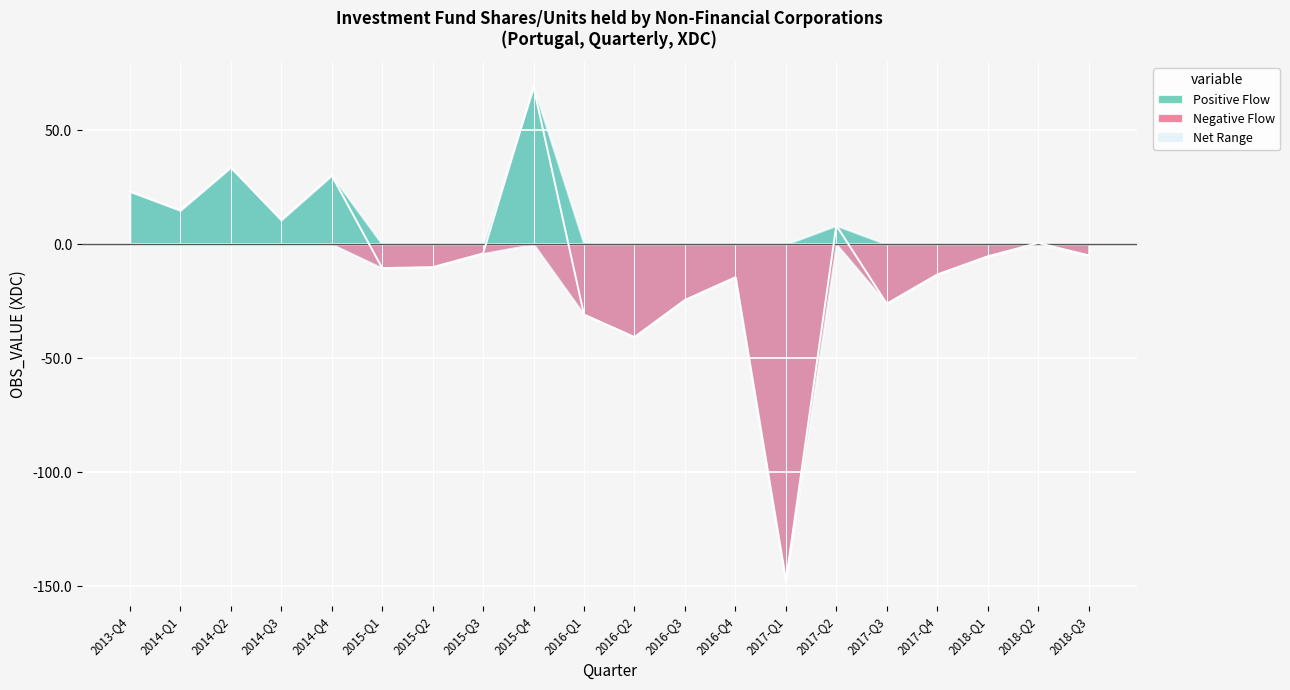

How many data points does each series have?

20